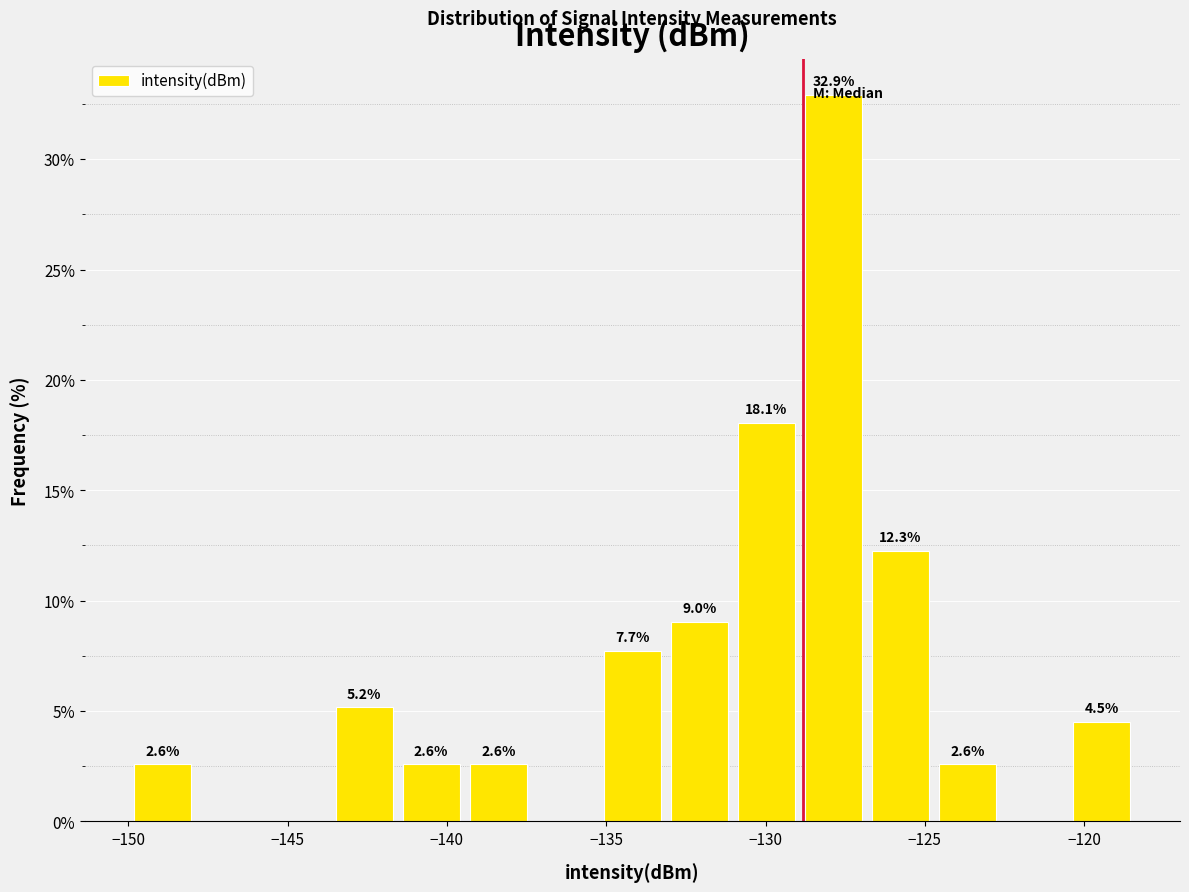

Which range on the x-axis has the tallest bar?

-129.0 to -127.0